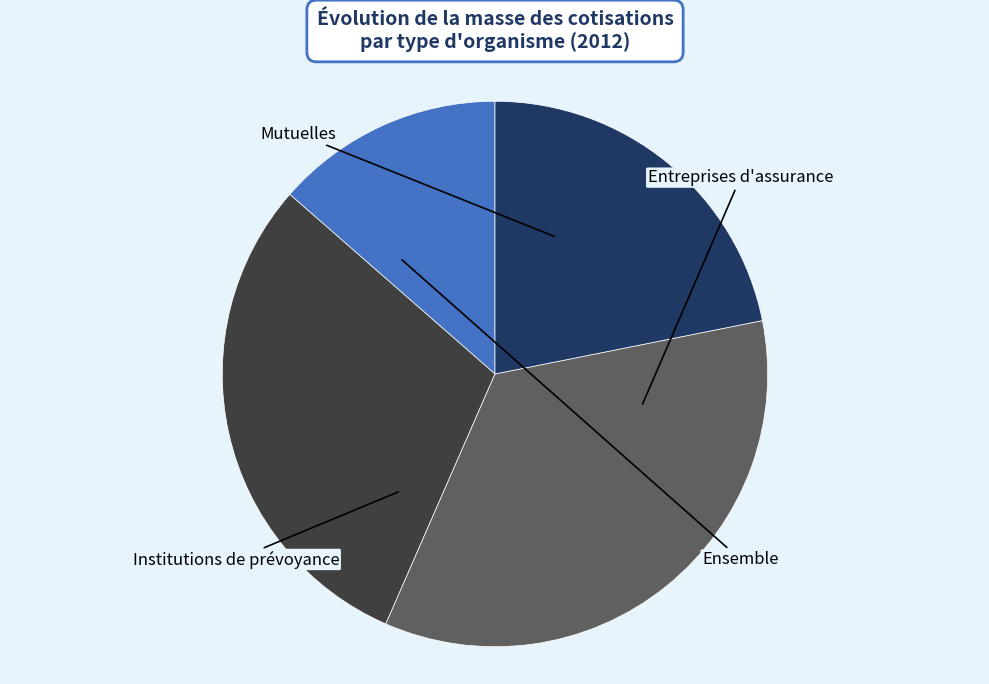

Is it true that Institutions de prévoyance is 35% of the pie?

True